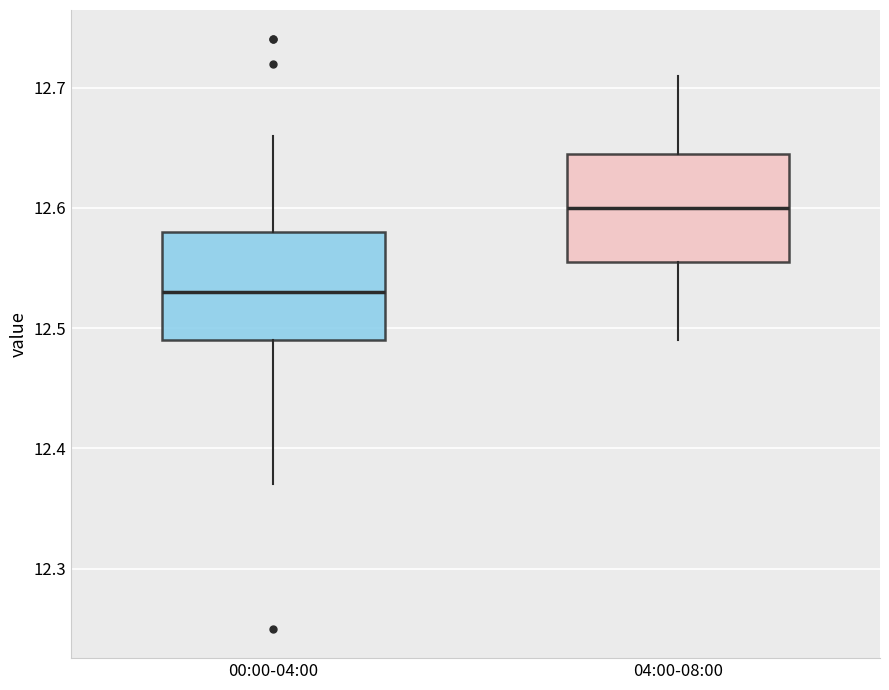

Which box has the lowest median line?

00:00-04:00